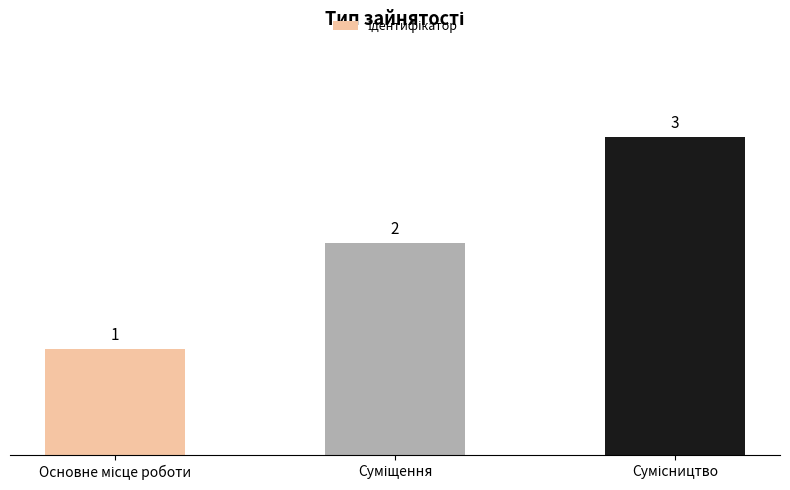

How many values are between 1 and 3?

3